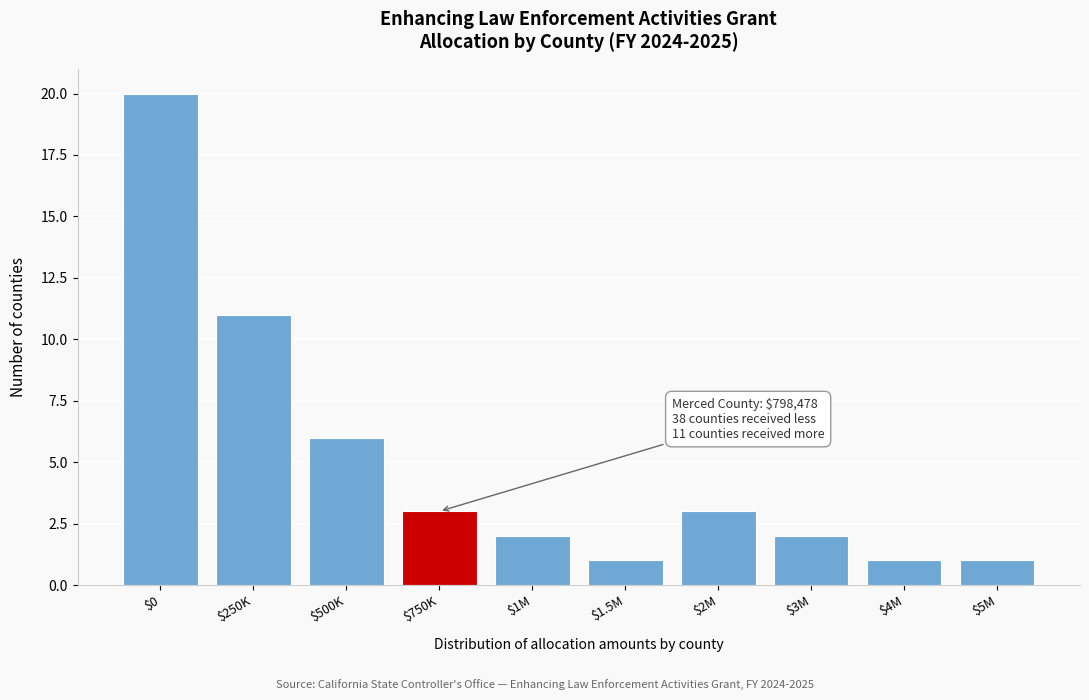

Reading right to left, extract all data points from this chart.

1	1	2	3	1	2	3	6	11	20